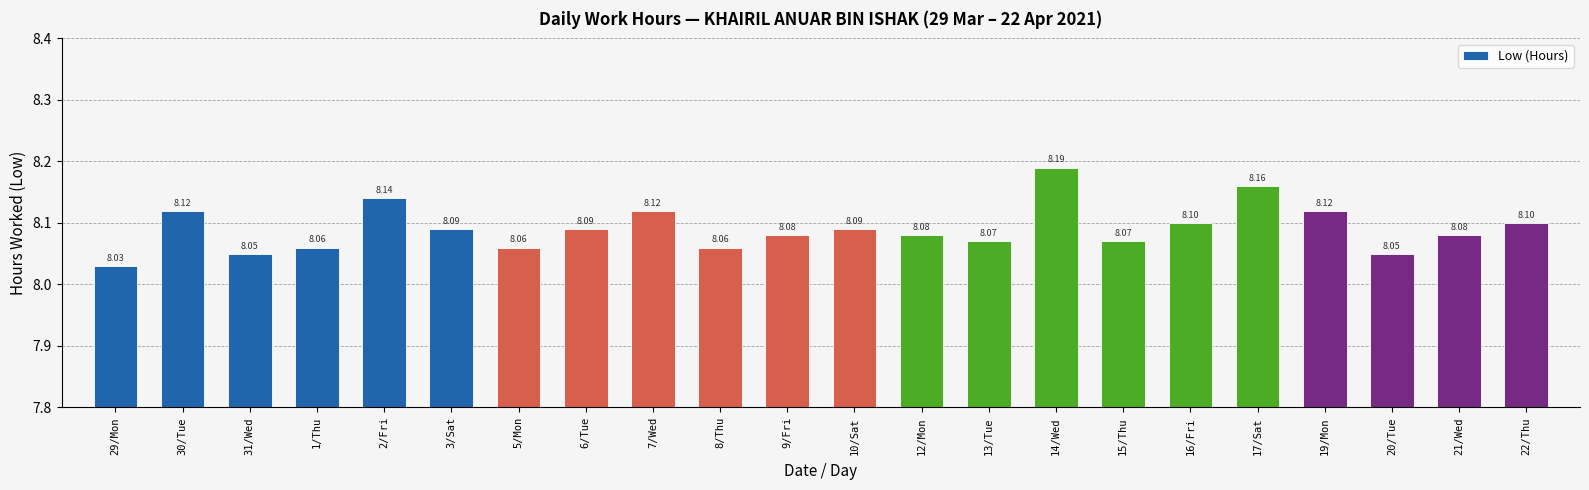

Where is the data nearest to the value 8?

29/Mon